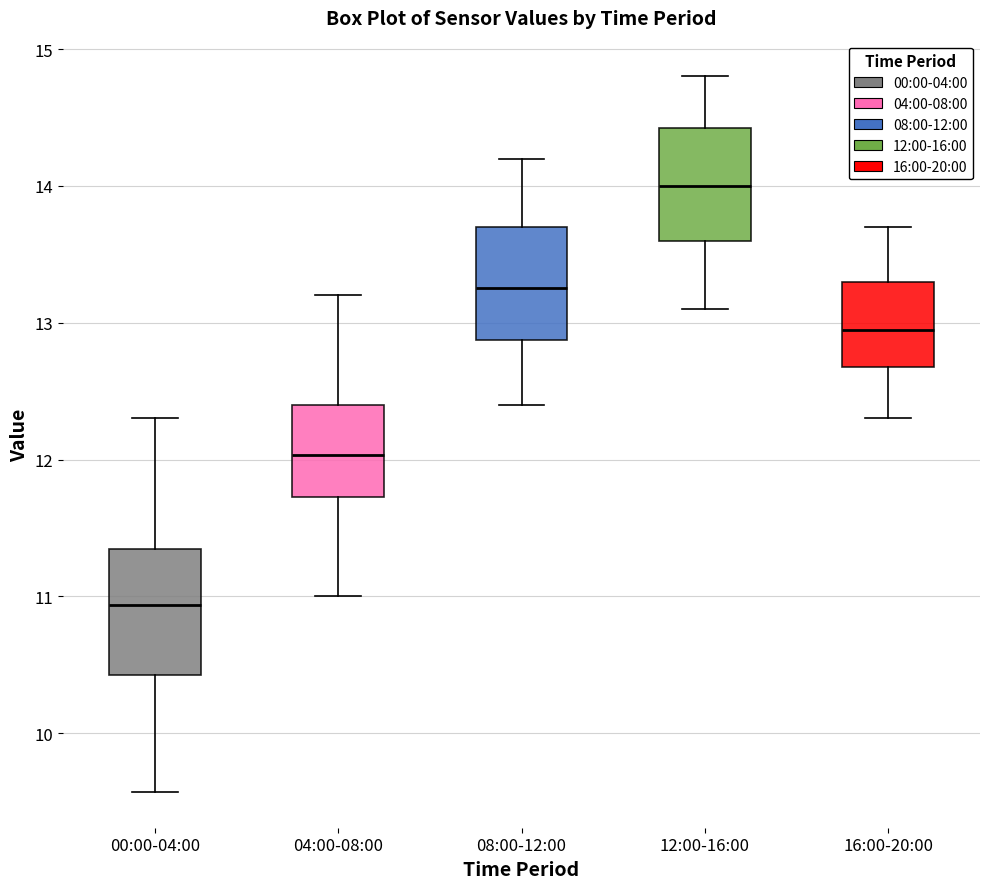

Reading left to right, read every box against the y-axis: the position of its median line, the range the box covers, and the ends of its whiskers. The values are not printed on the chart, so give them approximately, as read against the axis.

00:00-04:00: median 10.9, box 10.4 to 11.3, whiskers 9.6 to 12.3
04:00-08:00: median 12.0, box 11.7 to 12.4, whiskers 11.0 to 13.2
08:00-12:00: median 13.3, box 12.9 to 13.7, whiskers 12.4 to 14.2
12:00-16:00: median 14.0, box 13.6 to 14.4, whiskers 13.1 to 14.8
16:00-20:00: median 13.0, box 12.7 to 13.3, whiskers 12.3 to 13.7